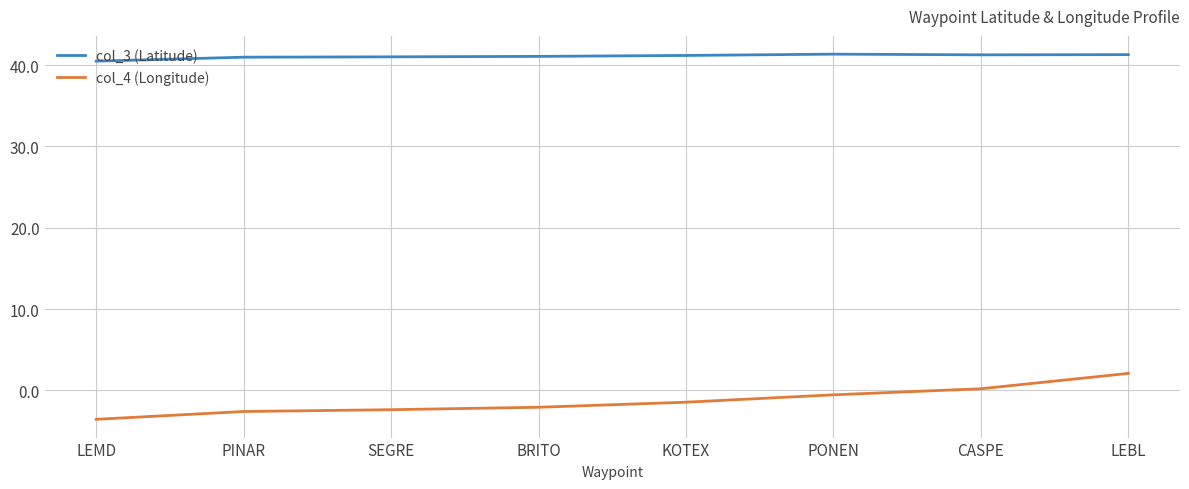

Rank the series by their average value, from lowest to highest.

col_4 (Longitude), col_3 (Latitude)